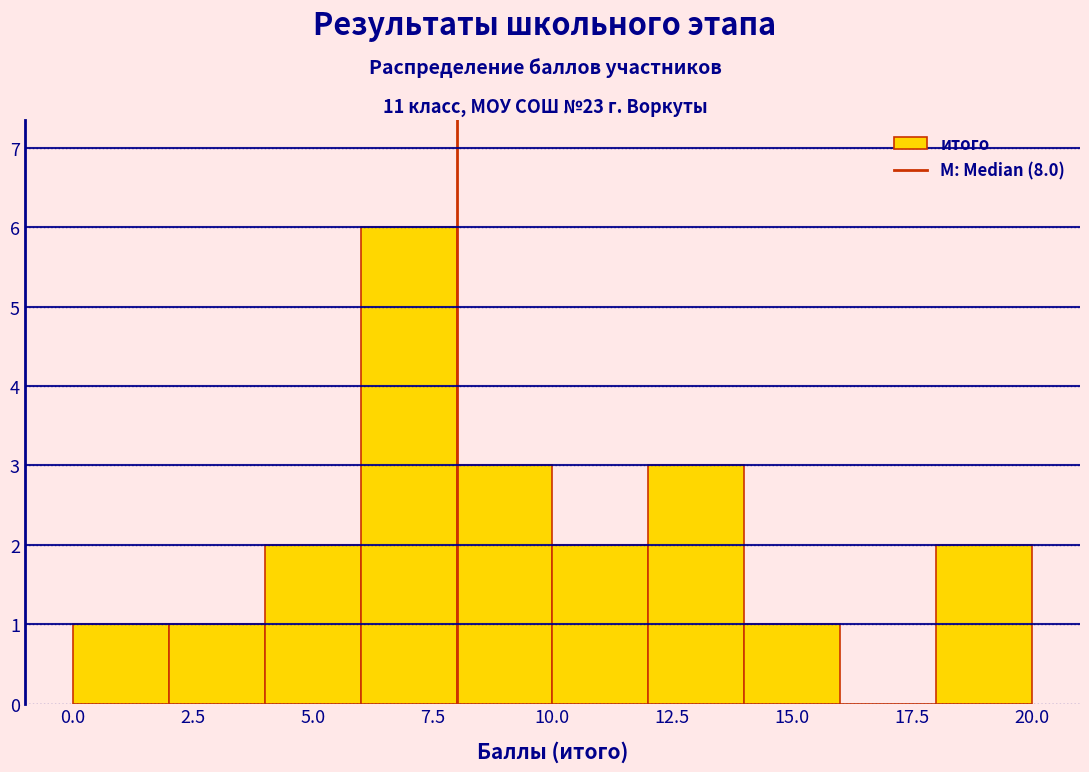

Which range on the x-axis has the tallest bar?

6 to 8